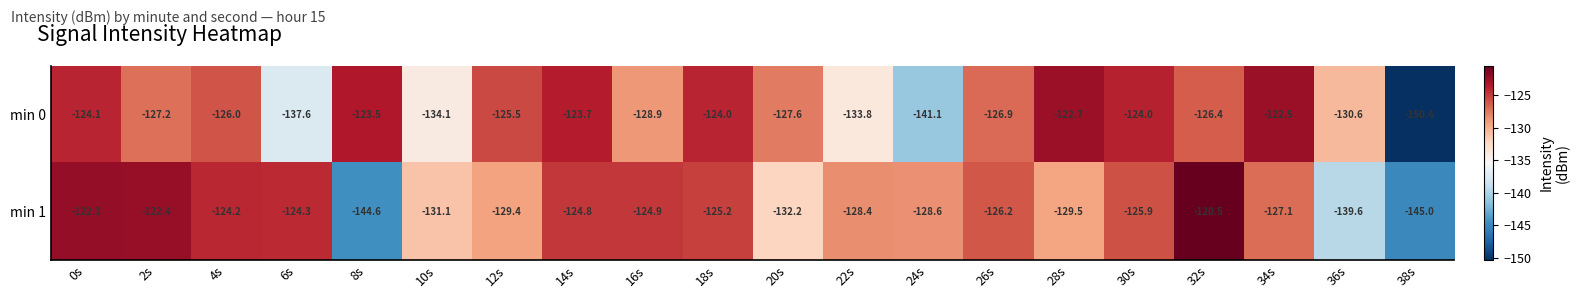

At 38s, list the series in order from largest to smallest.

min 1, min 0